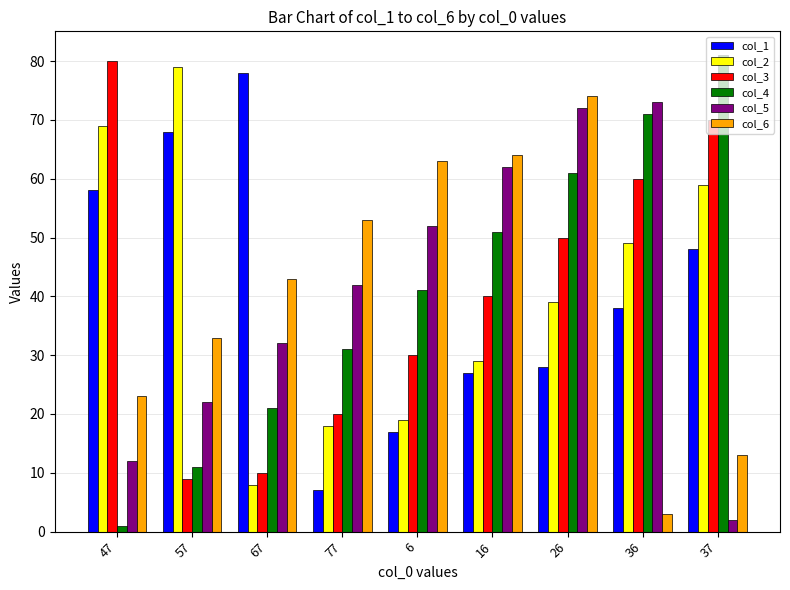

Rank the series at 37 from highest to lowest value.

col_4, col_3, col_2, col_1, col_6, col_5